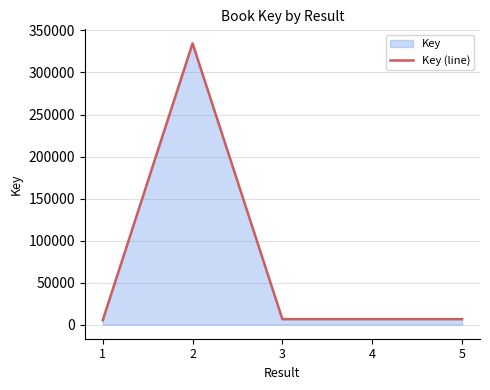

Does the chart have visible grid lines?

Yes